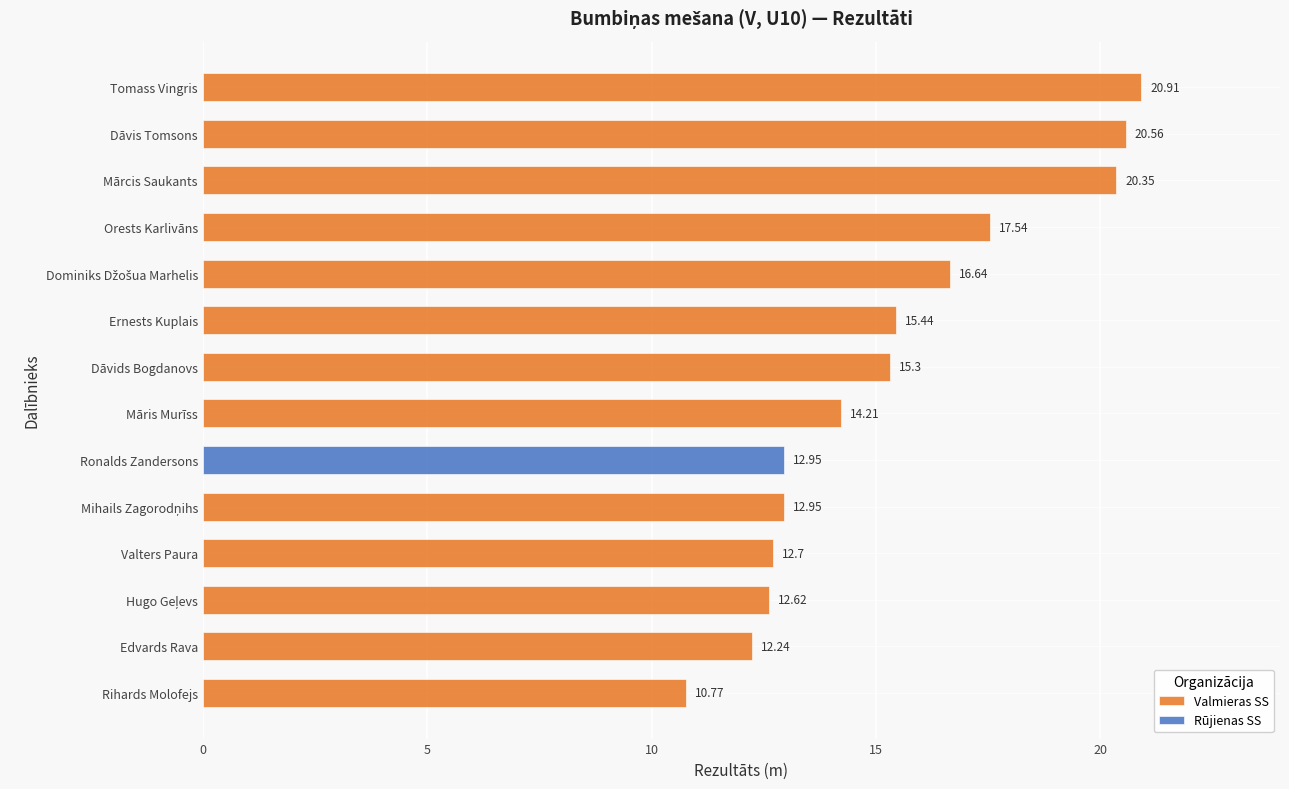

What is the difference between the second highest and minimum values in the Valmieras SS series?

9.8